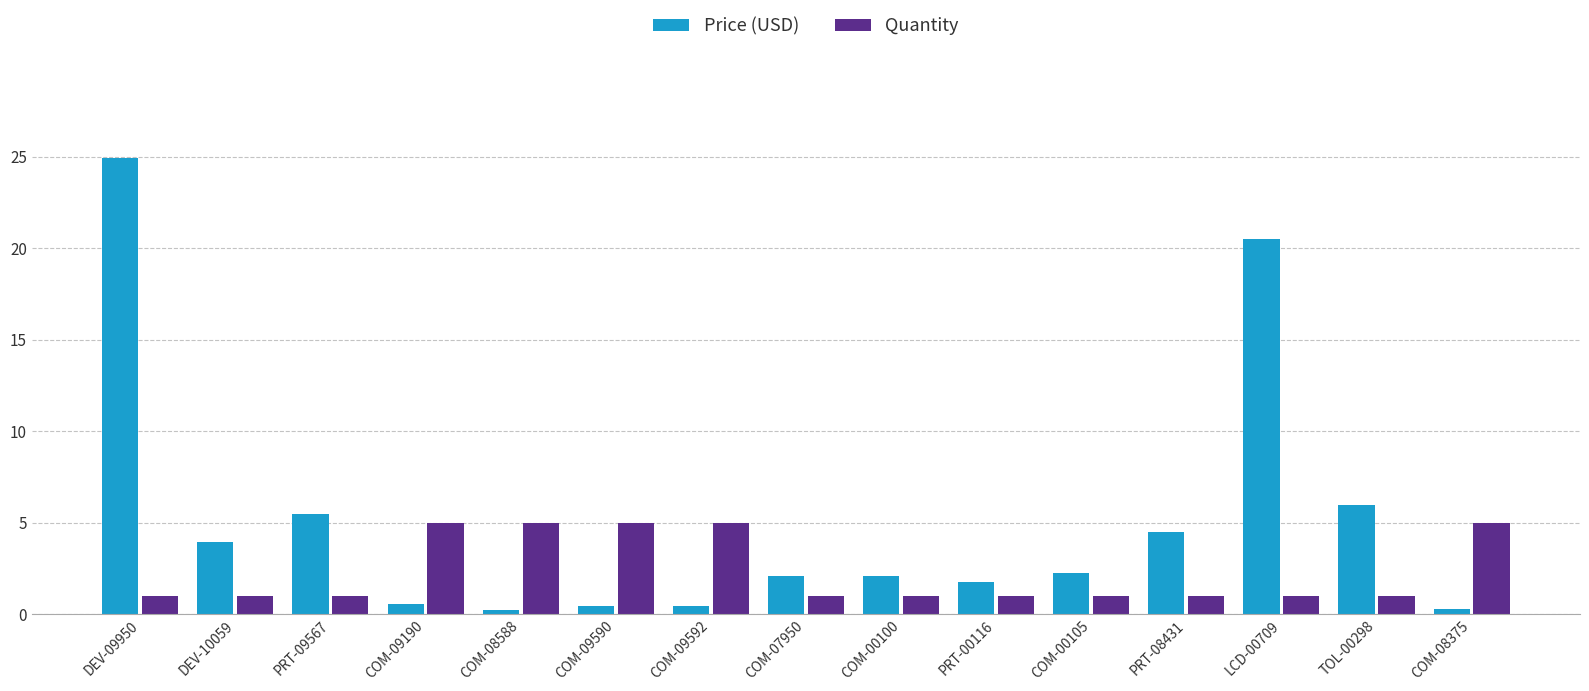

At PRT-09567, list the series in order from smallest to largest.

Quantity, Price (USD)